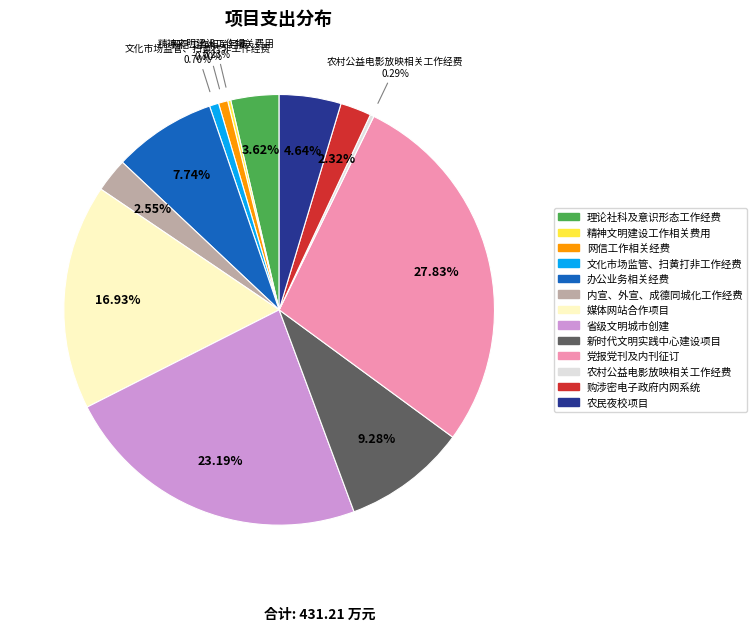

What percentage is NOT represented by 文化市场监管、扫黄打非工作经费?

99.3%